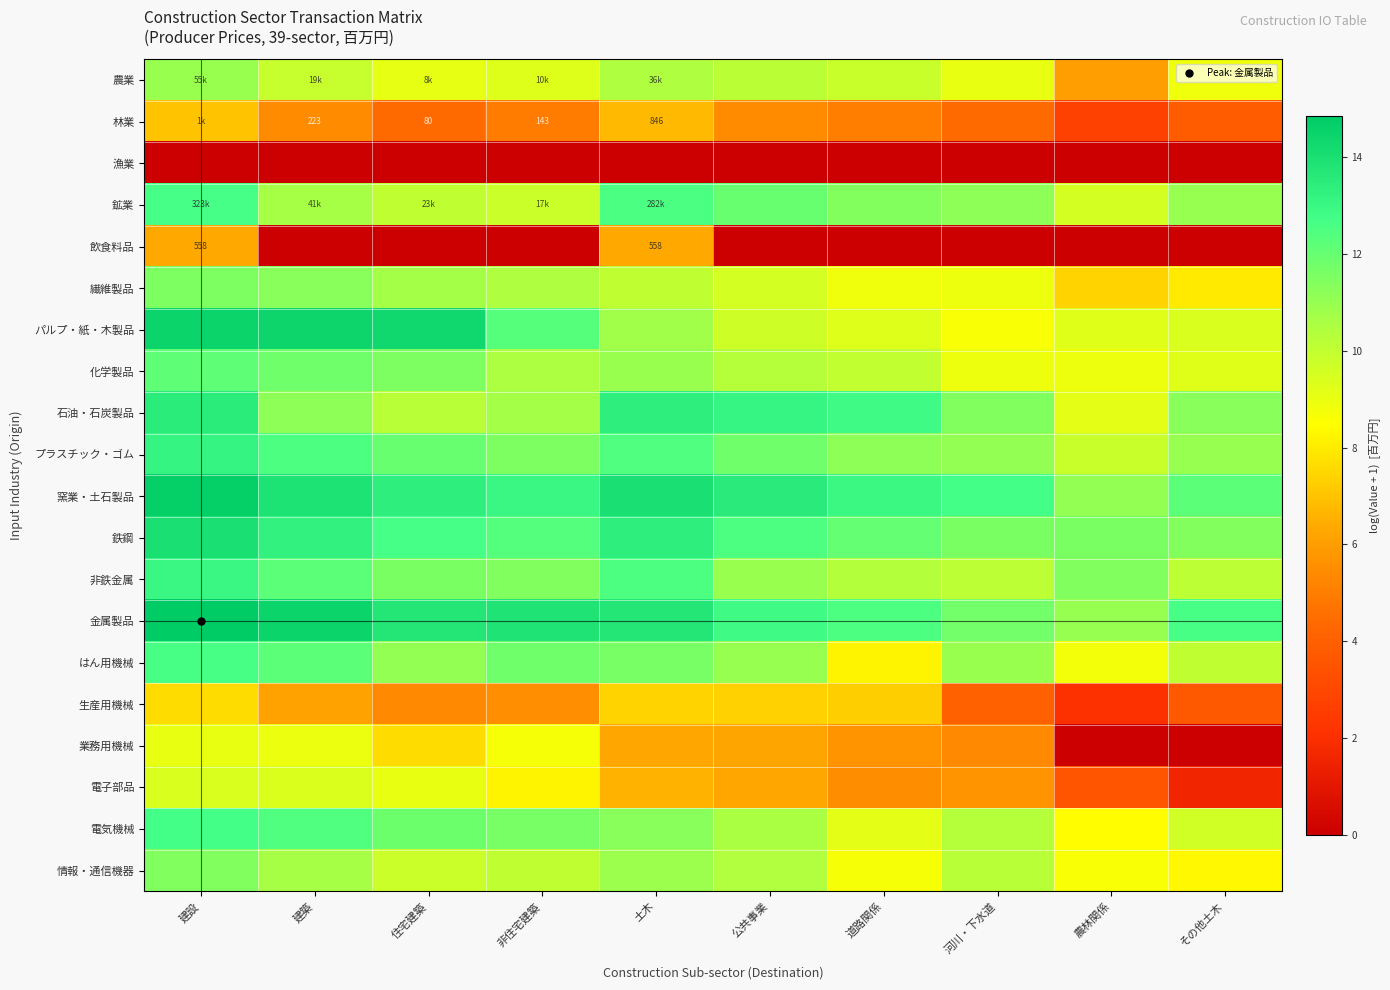

Is the value of 飲食料品 at 道路関係 greater than the value of はん用機械 at 非住宅建築?

No